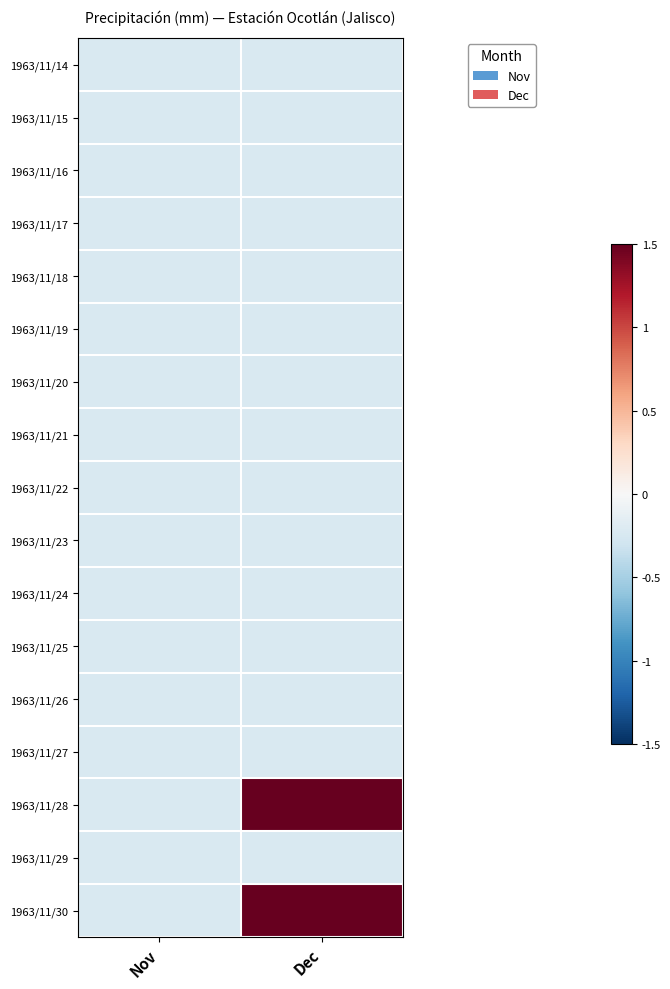

Reading left to right, what are all the values shown in this chart?

1963/11/14: Nov=-0.2	Dec=-0.2
1963/11/15: Nov=-0.2	Dec=-0.2
1963/11/16: Nov=-0.2	Dec=-0.2
1963/11/17: Nov=-0.2	Dec=-0.2
1963/11/18: Nov=-0.2	Dec=-0.2
1963/11/19: Nov=-0.2	Dec=-0.2
1963/11/20: Nov=-0.2	Dec=-0.2
1963/11/21: Nov=-0.2	Dec=-0.2
1963/11/22: Nov=-0.2	Dec=-0.2
1963/11/23: Nov=-0.2	Dec=-0.2
1963/11/24: Nov=-0.2	Dec=-0.2
1963/11/25: Nov=-0.2	Dec=-0.2
1963/11/26: Nov=-0.2	Dec=-0.2
1963/11/27: Nov=-0.2	Dec=-0.2
1963/11/28: Nov=-0.2	Dec=1.8
1963/11/29: Nov=-0.2	Dec=-0.2
1963/11/30: Nov=-0.2	Dec=5.4